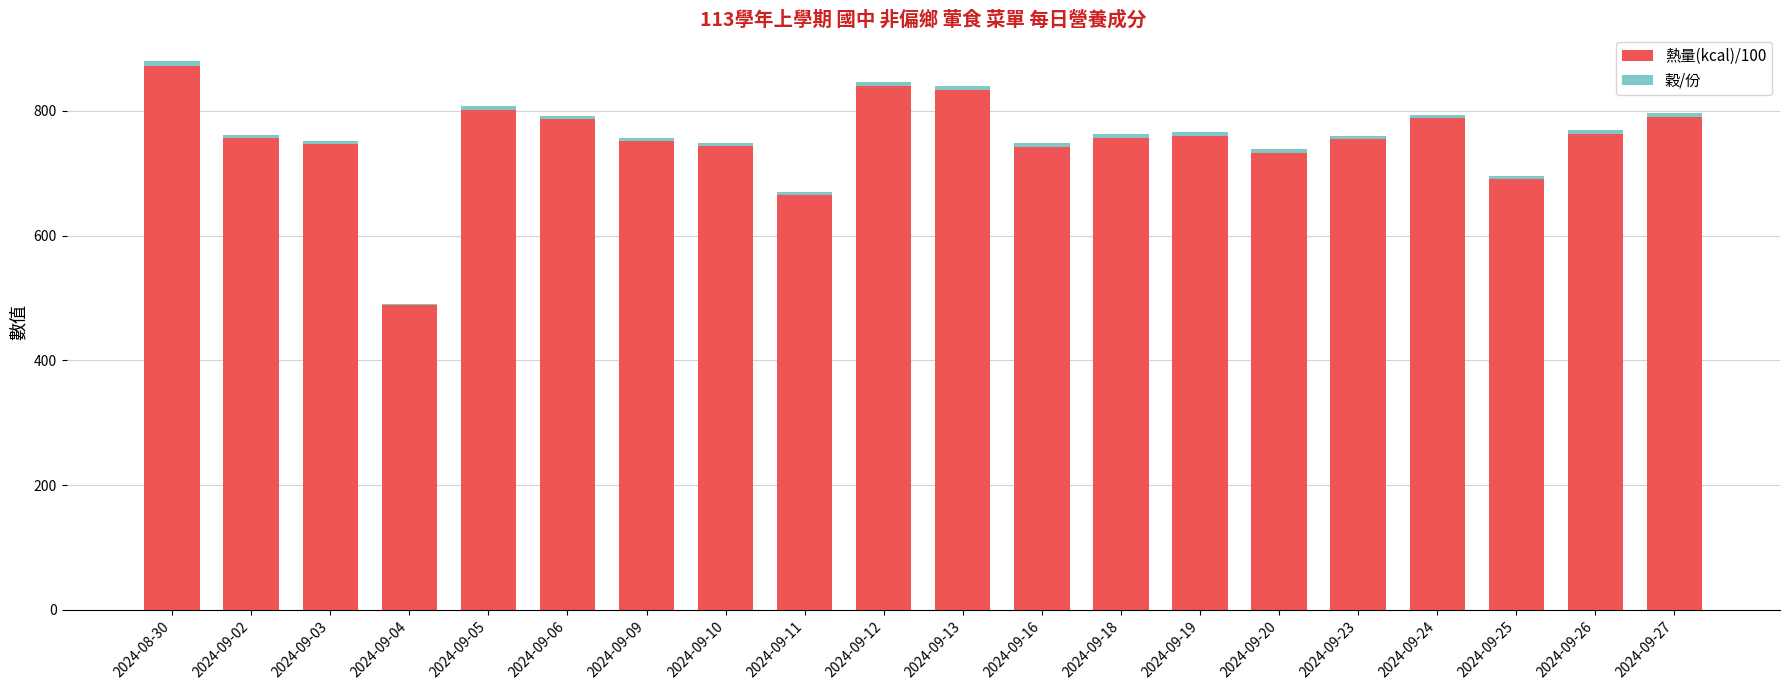

Which category has the highest value in the 熱量(kcal)/100 series?

2024-08-30